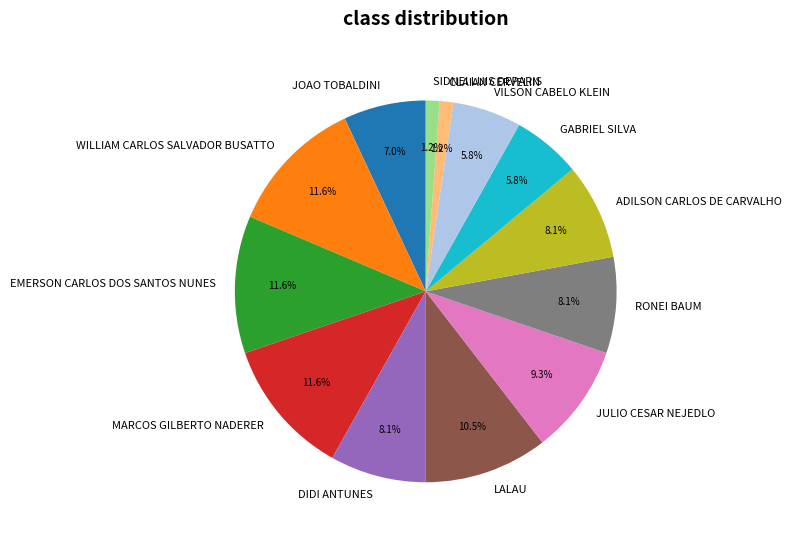

Do VILSON CABELO KLEIN and RONEI BAUM together represent more than half of the pie?

No